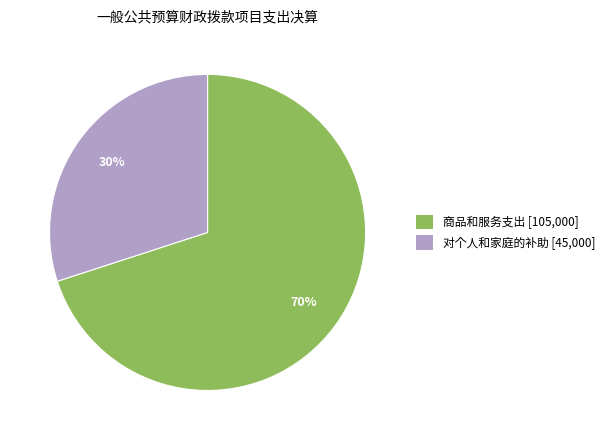

To the nearest percent, what is the average slice percentage?

50%